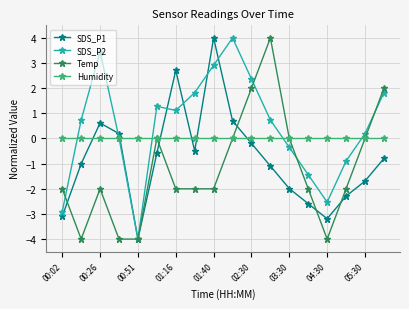

What is the value of the Temp point at the 12th from the left?

4.0